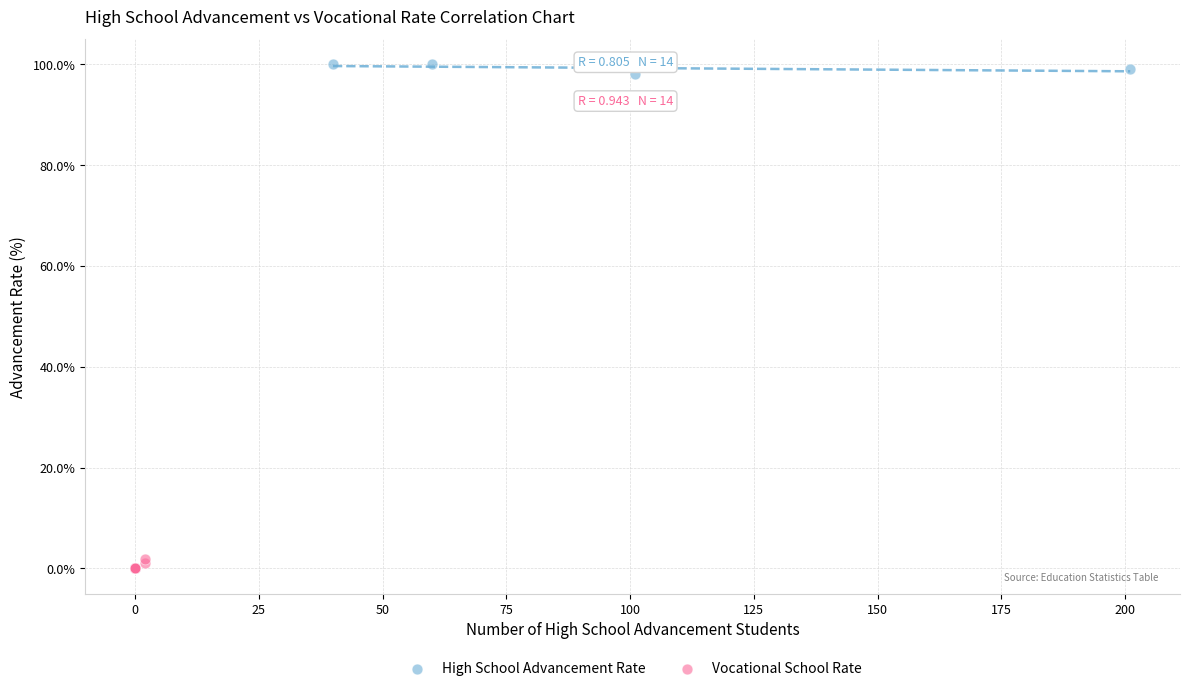

Which series reaches the maximum Y coordinate?

High School Advancement Rate